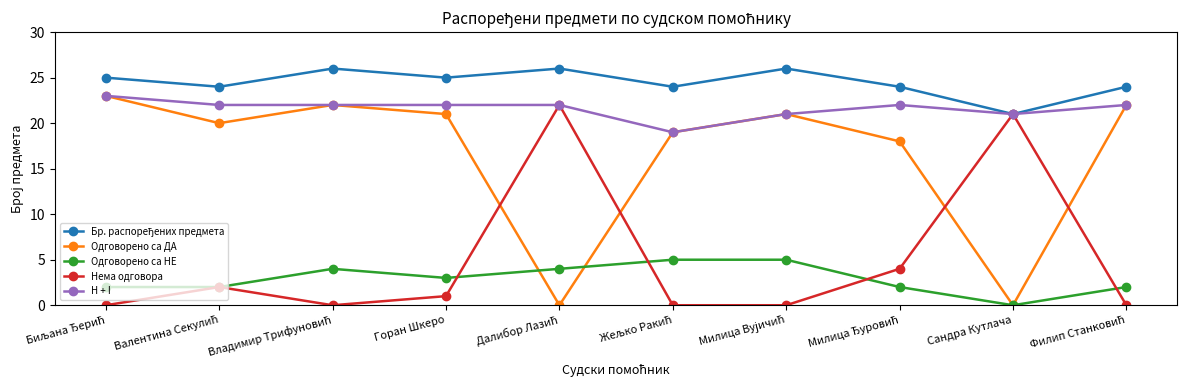

What is the difference between the maximum and minimum values in the Одговорено са ДА series?

23